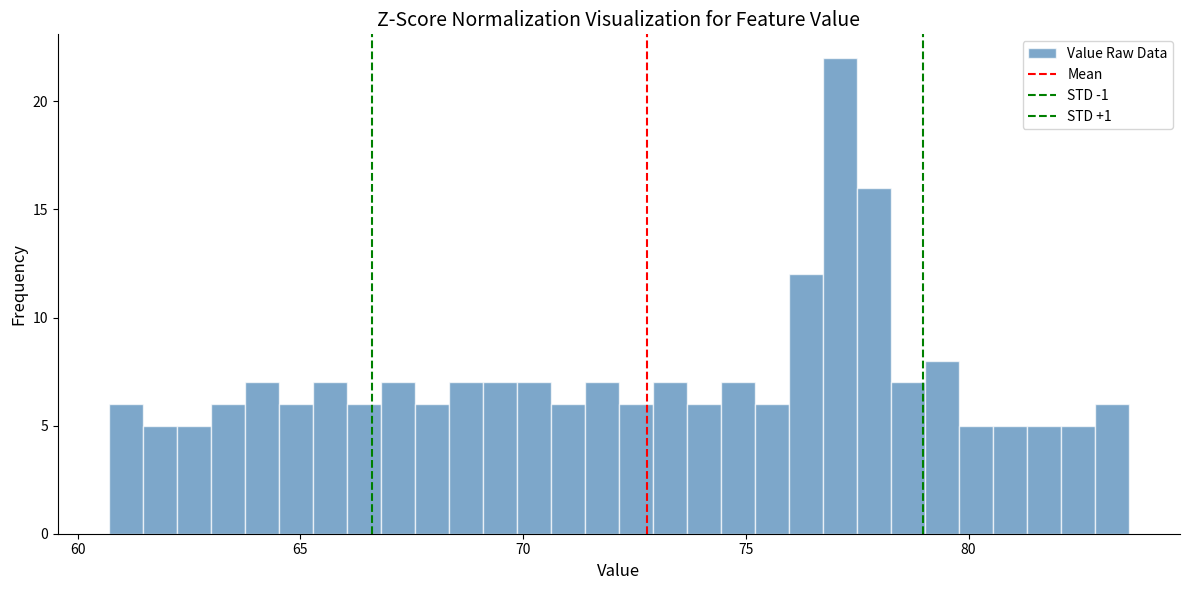

Read against the x-axis, roughly where is the centre of the tallest bar?

77.0